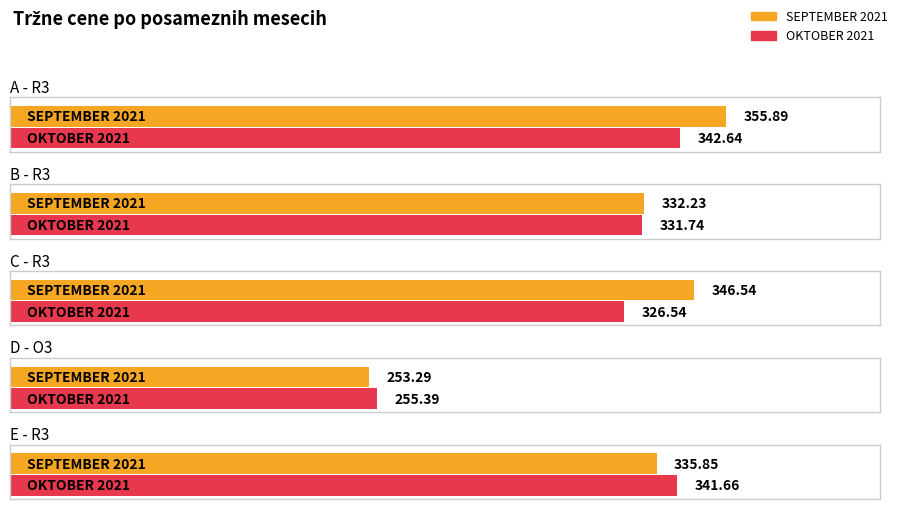

At which label does SEPTEMBER 2021 first exceed 335?

A - R3